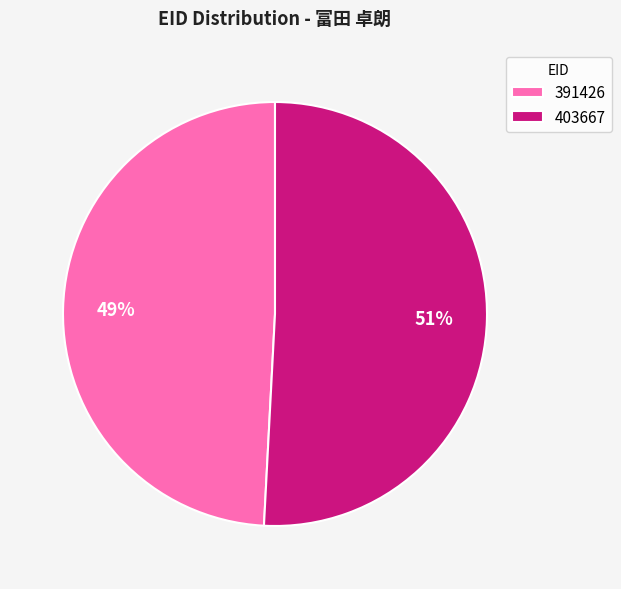

Is it true that 403667 is 51% of the pie?

True